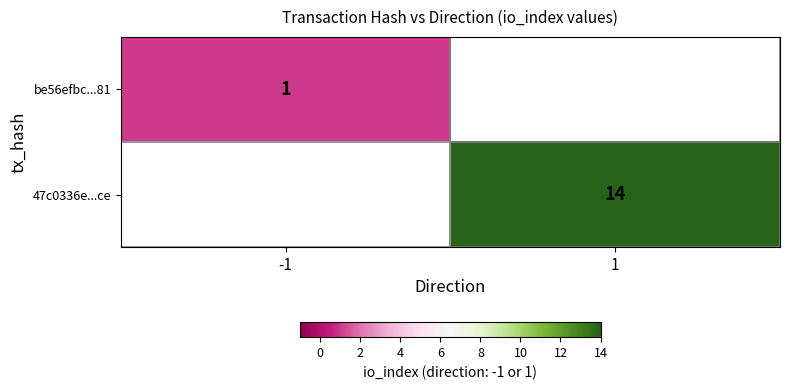

True or false: 47c0336e...ce has a value of 14 at 1.

True